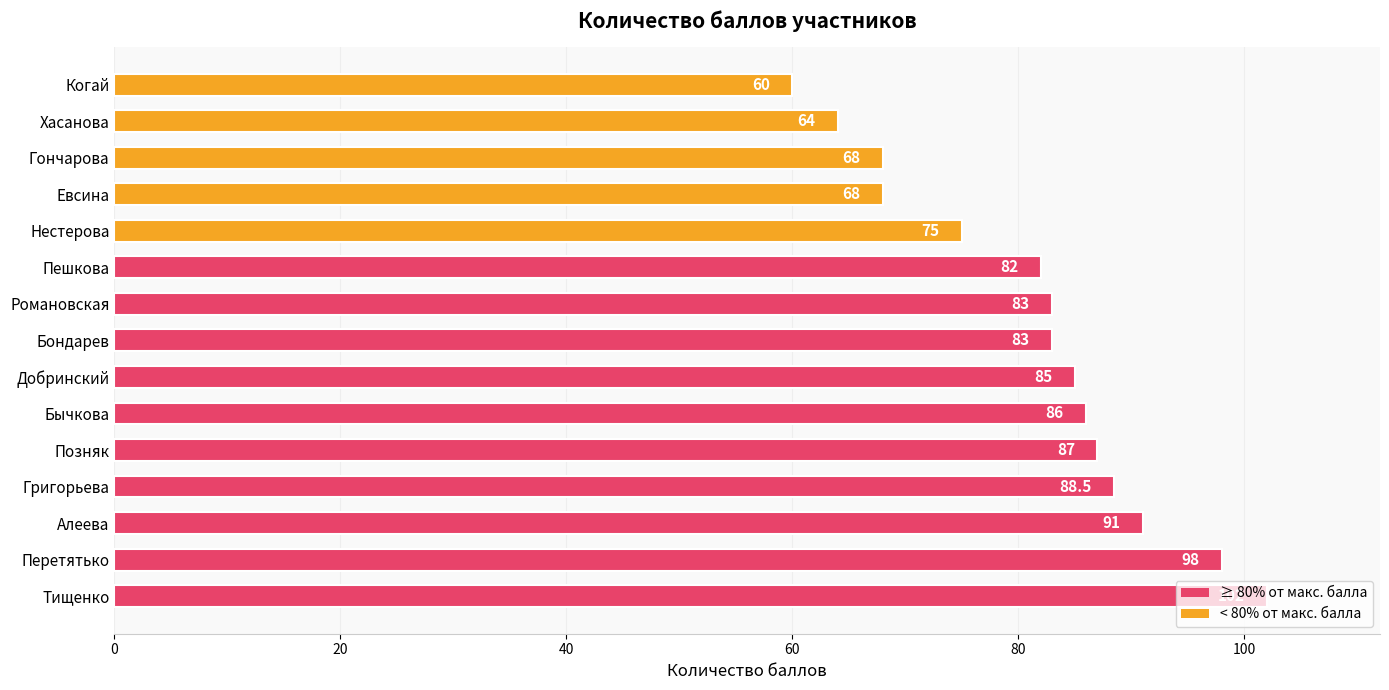

The value at Позняк is 87.0. True or false?

True